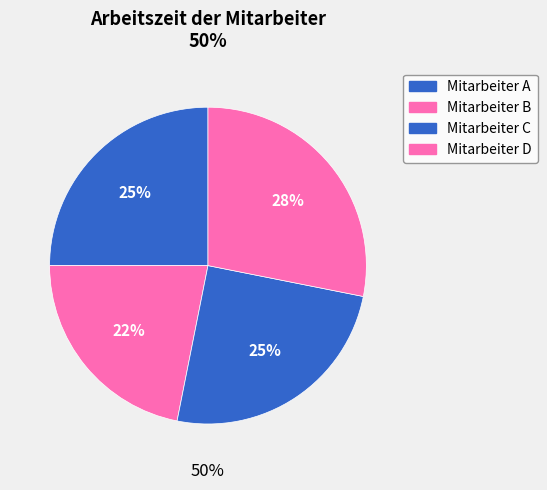

Does Mitarbeiter D represent more than half of the total?

No